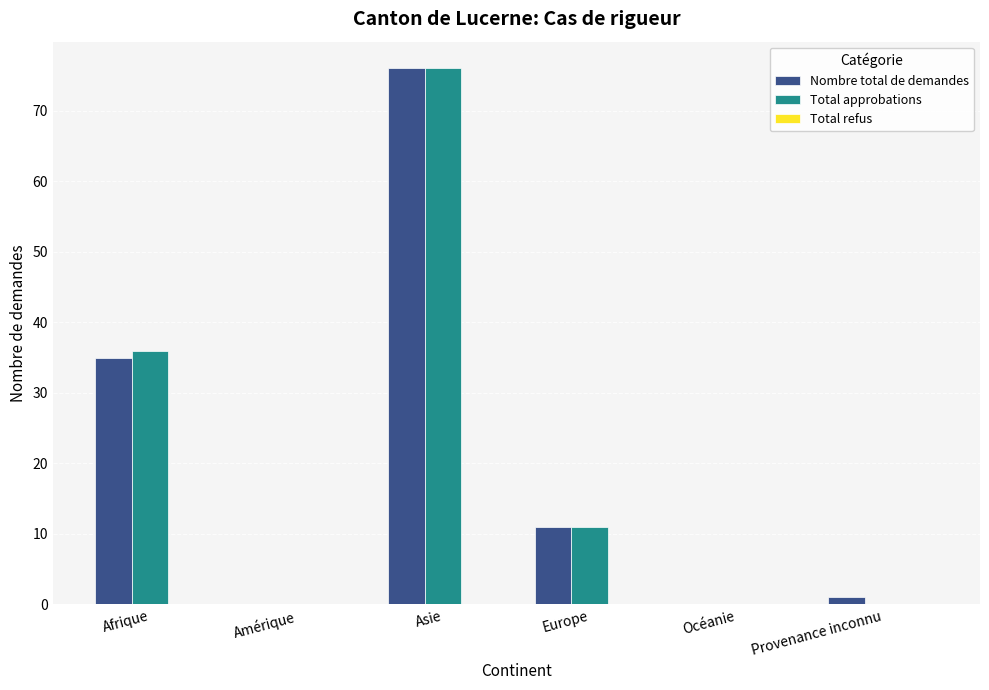

What is the sum of all Total approbations values?

123